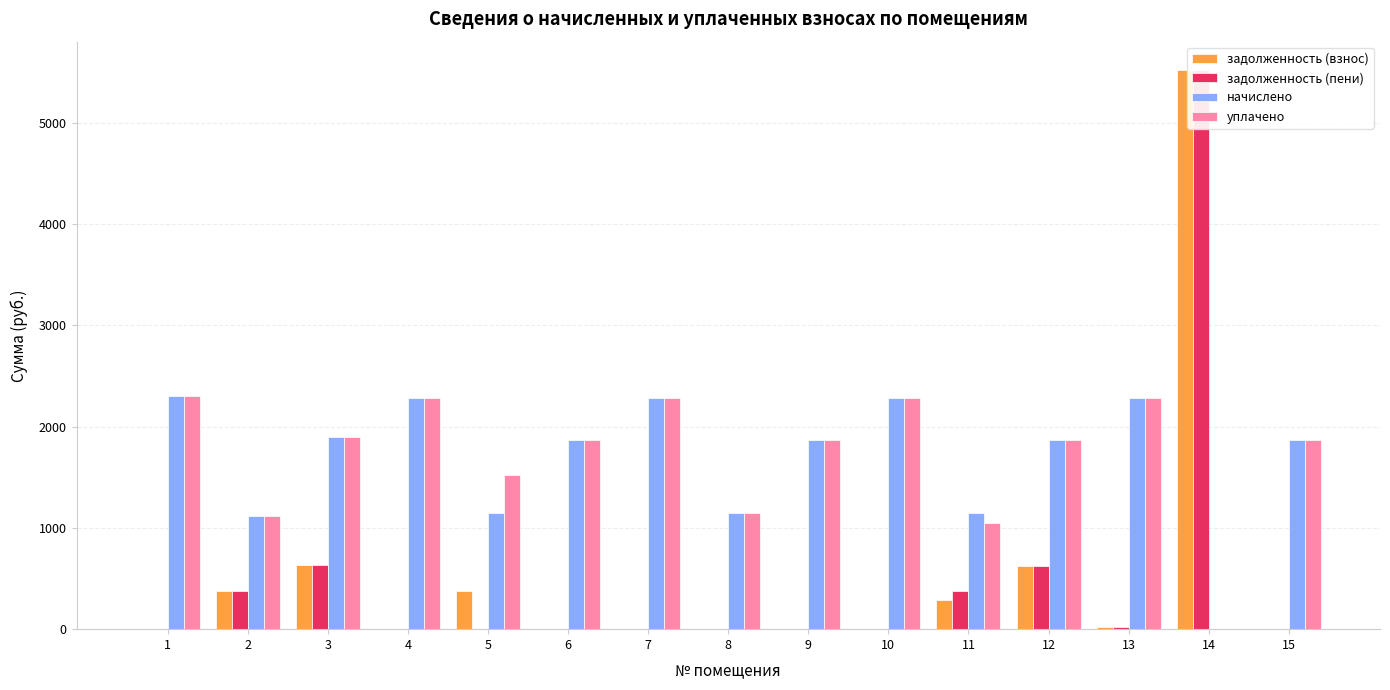

What is the difference between the задолженность (пени) values at 3 and 15?

632.9